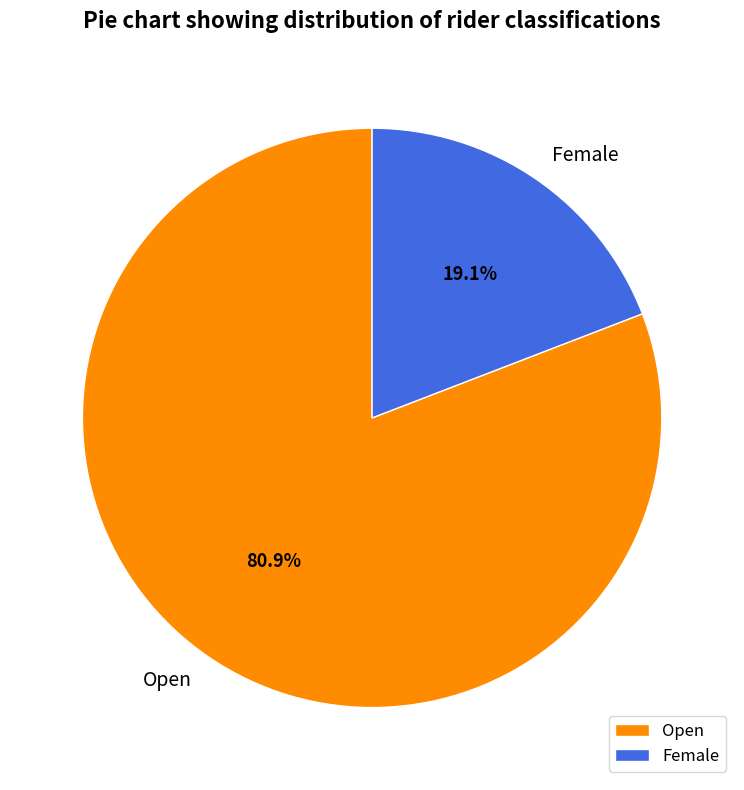

The Open slice represents 76% of the pie. True or false?

False